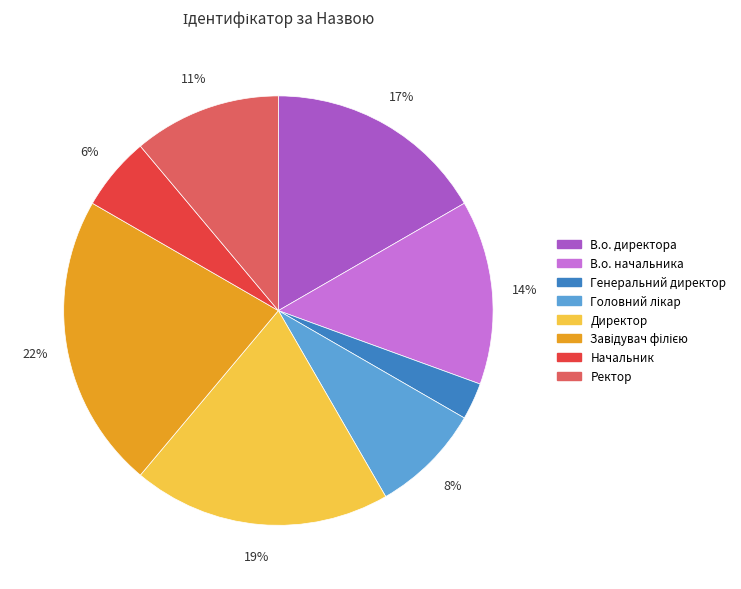

To the nearest percent, what is the difference between the largest and smallest slice percentages?

19%